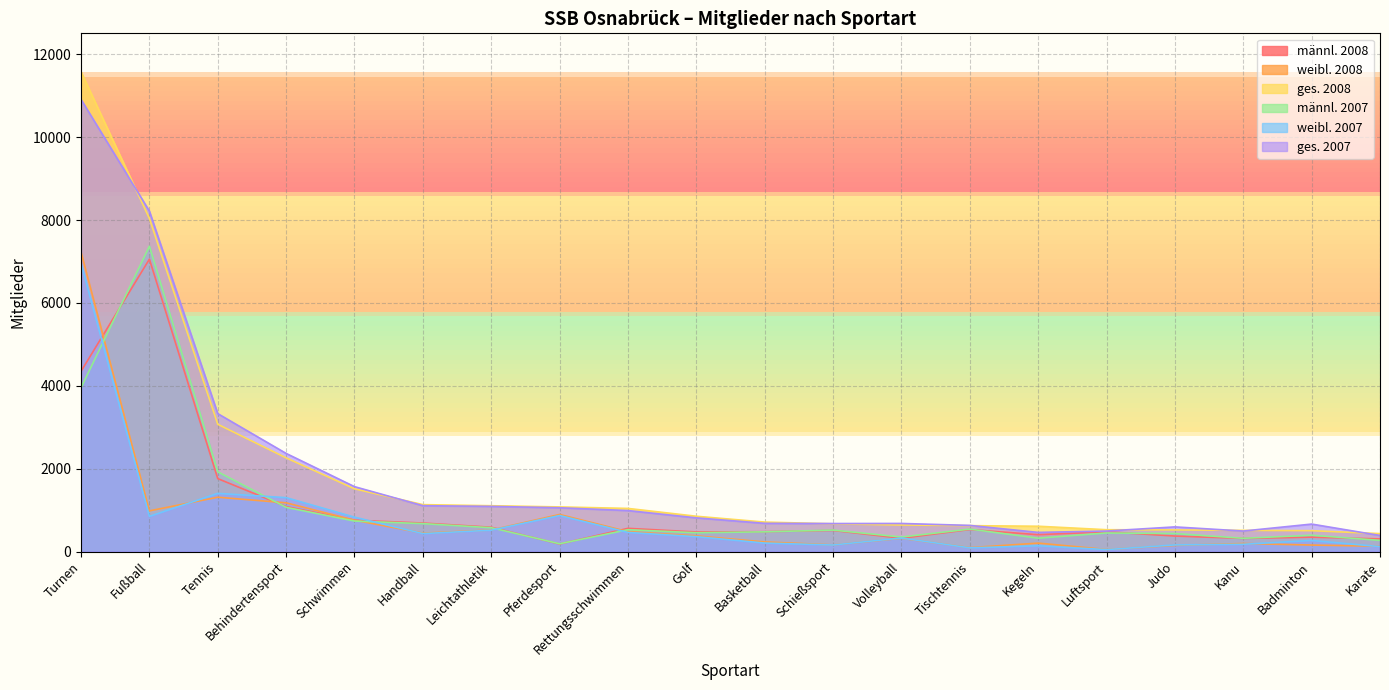

True or false: ges. 2008 and ges. 2007 intersect in this chart.

True